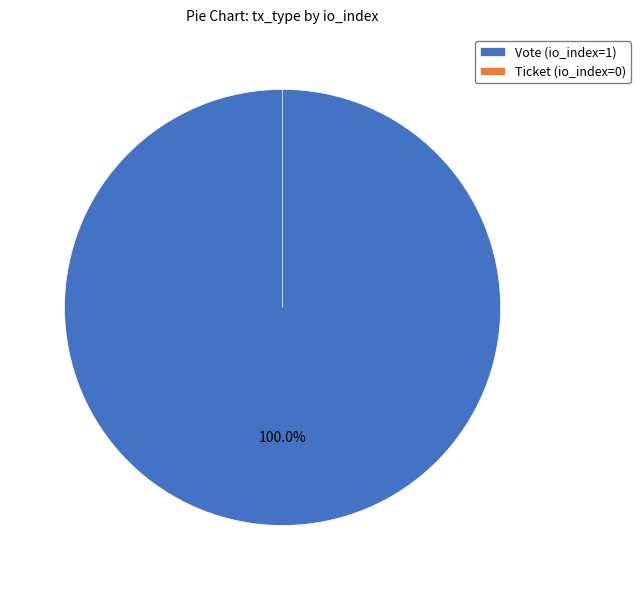

To the nearest percent, what portion does Vote (io_index=1) represent?

100%